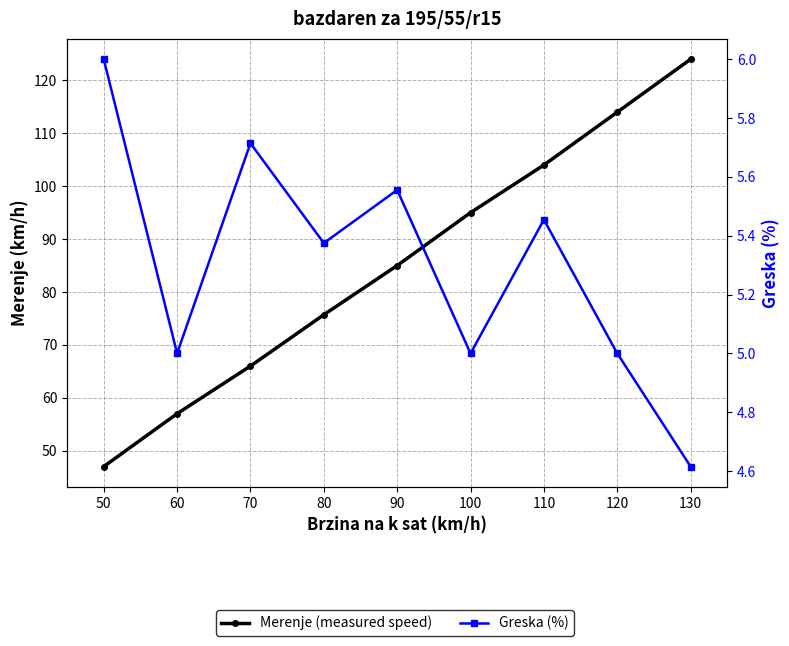

What is the value of the Greska (%) point at the 5th from the left?

5.6